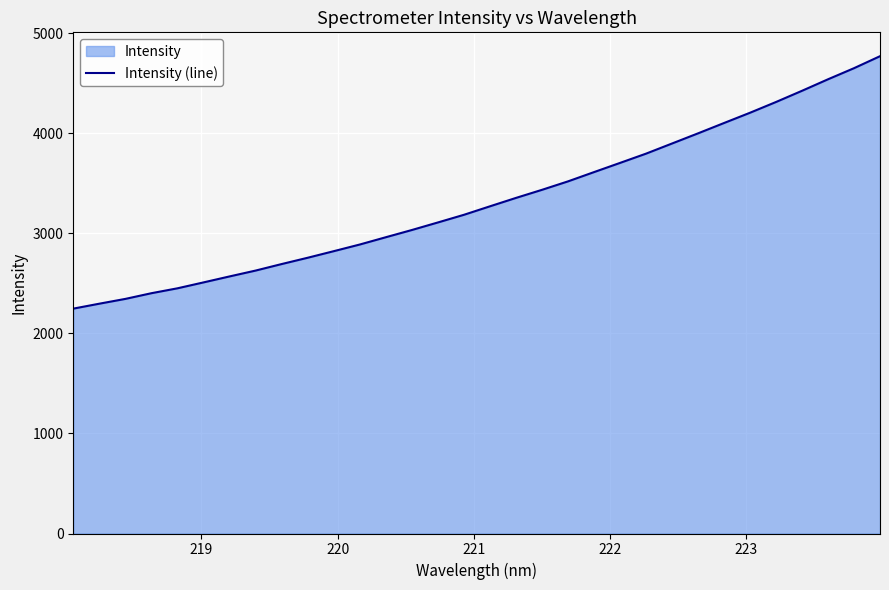

How many data points are less than 3271?

16